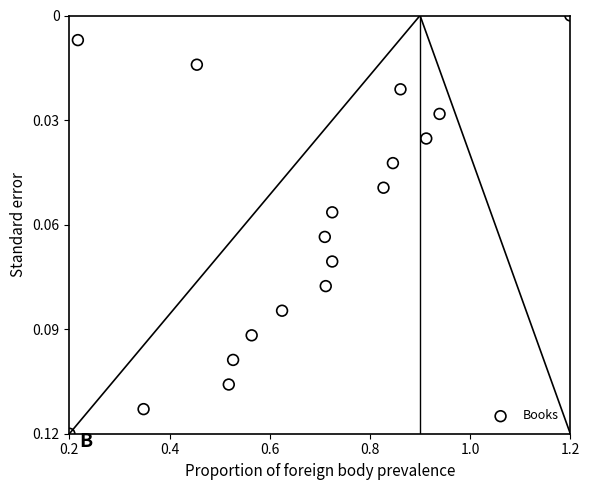

What is the range of X values (max minus min)?

1.0